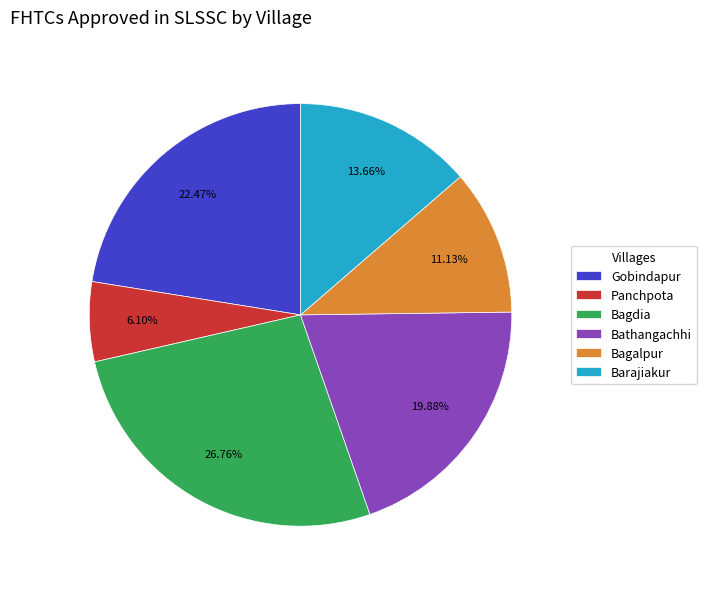

Which category has the biggest portion of the pie?

Bagdia